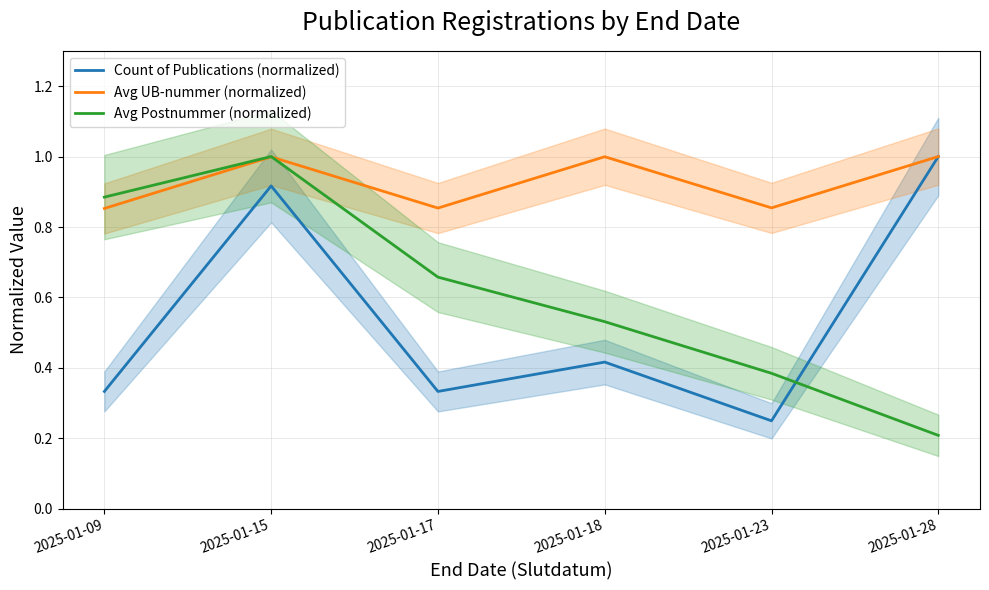

Reading left to right, transcribe all the data shown in this chart.

Count of Publications (normalized): 2025-01-09=0.3	2025-01-15=0.9	2025-01-17=0.3	2025-01-18=0.4	2025-01-23=0.2	2025-01-28=1.0
Avg UB-nummer (normalized): 2025-01-09=0.9	2025-01-15=1.0	2025-01-17=0.9	2025-01-18=1.0	2025-01-23=0.9	2025-01-28=1.0
Avg Postnummer (normalized): 2025-01-09=0.9	2025-01-15=1.0	2025-01-17=0.7	2025-01-18=0.5	2025-01-23=0.4	2025-01-28=0.2